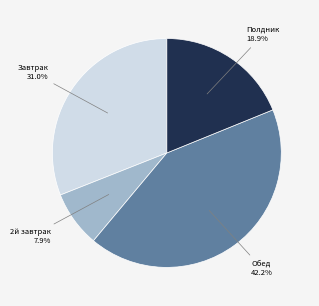

Is there a majority slice in this chart?

No